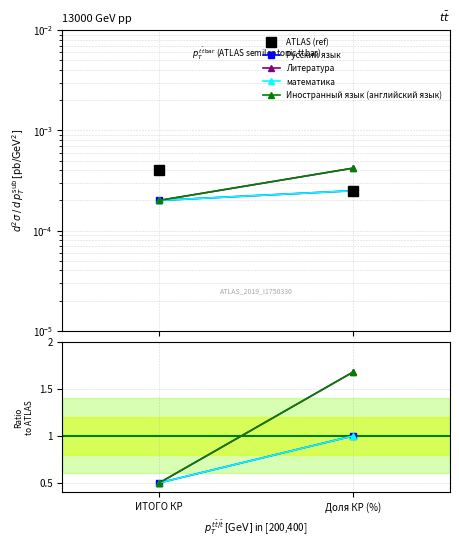

What is the difference between the Иностранный язык (английский язык) values at Доля КР (%) and ИТОГО КР?

1.2